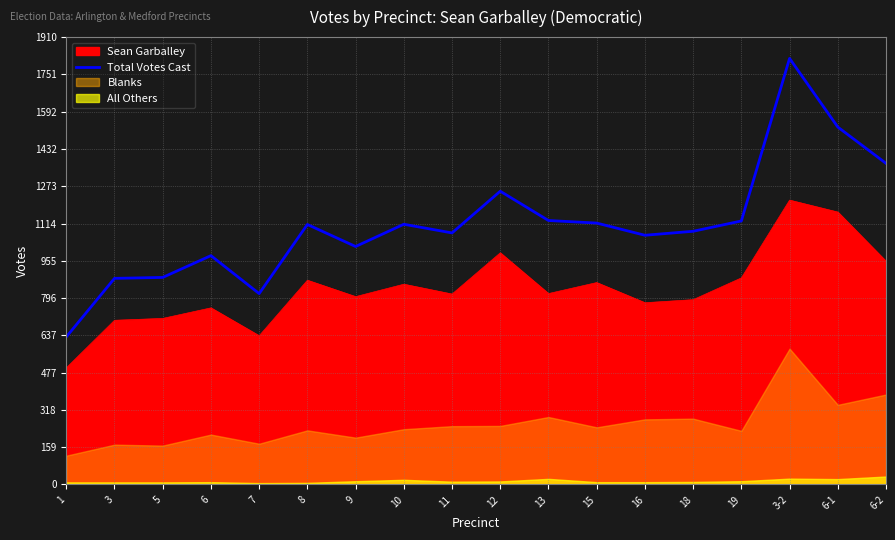

The value at 15 is 1116. True or false?

True